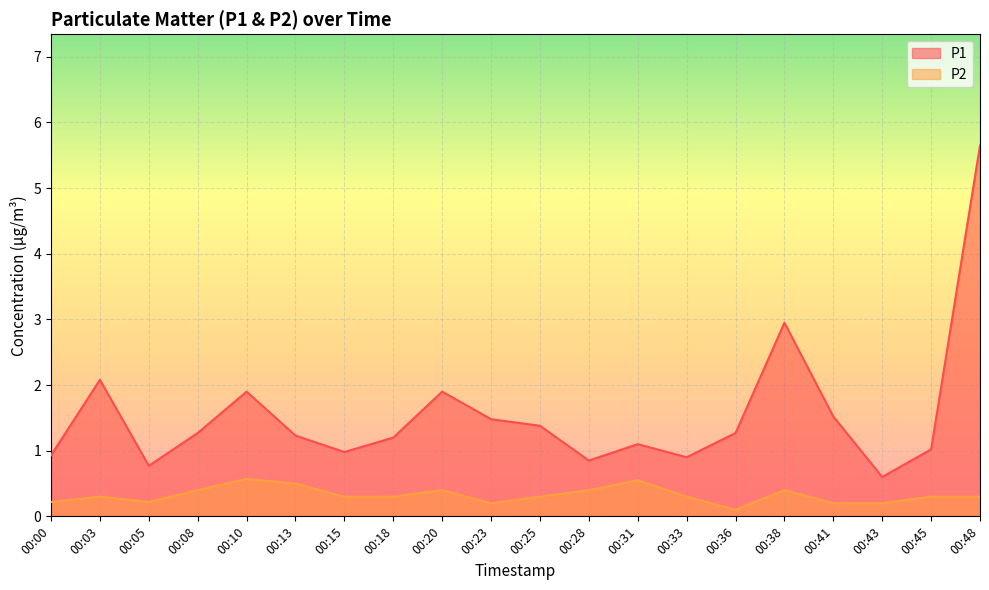

The value of P2 at 00:48 is 0.3. True or false?

True